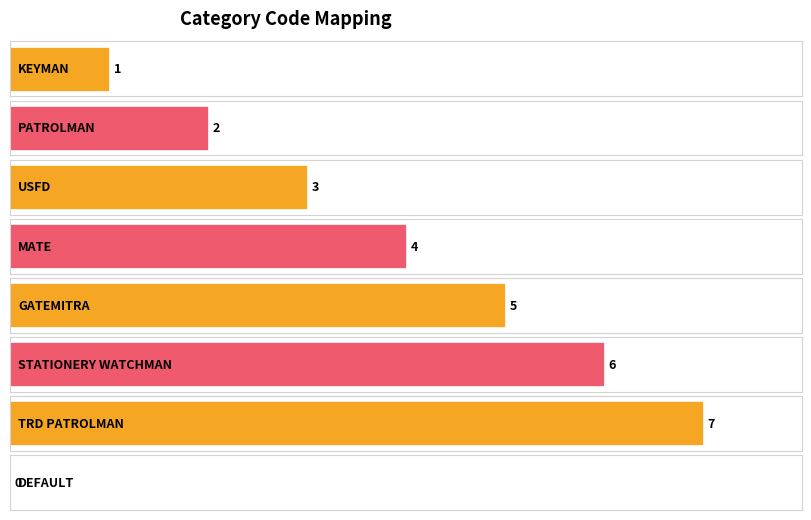

Reading left to right, list all the values displayed in this chart.

KEYMAN=1	PATROLMAN=2	USFD=3	MATE=4	GATEMITRA=5	STATIONERY WATCHMAN=6	TRD PATROLMAN=7	DEFAULT=0